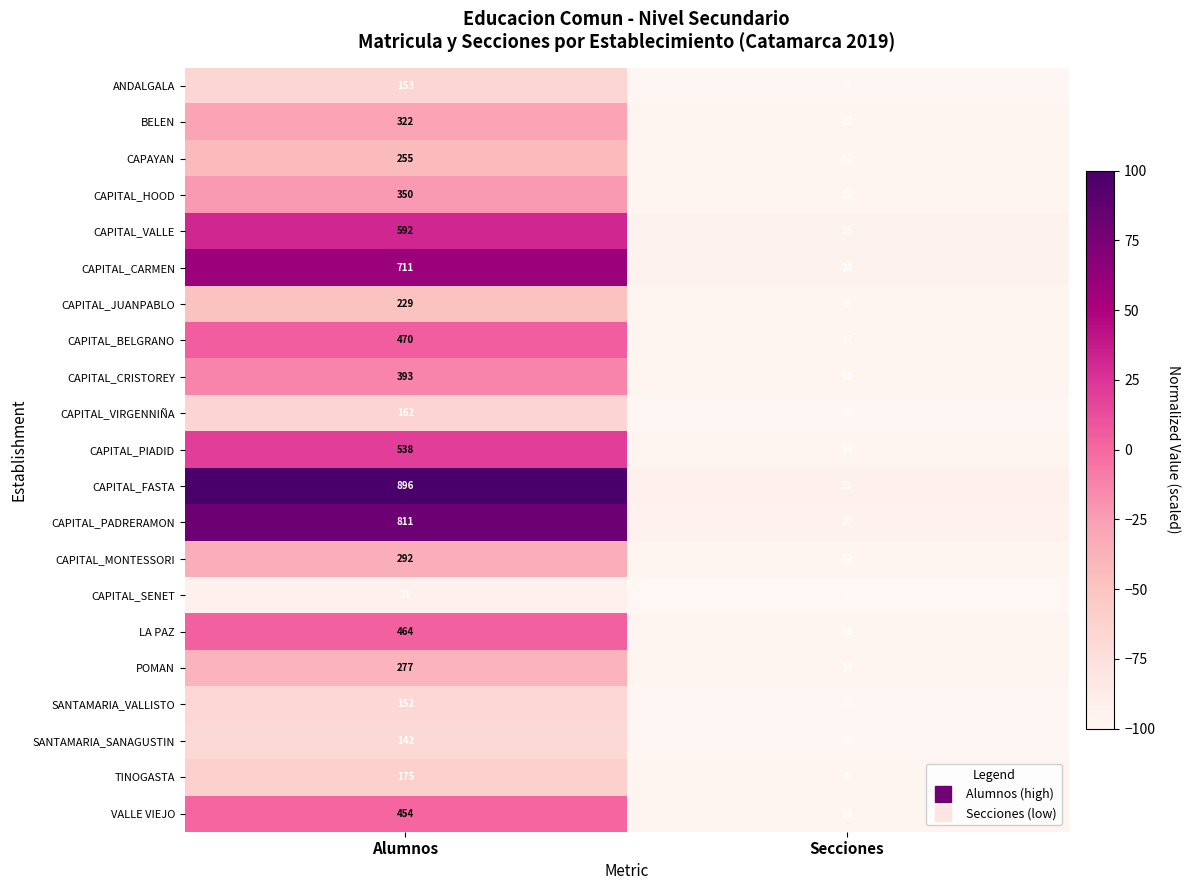

At which label does BELEN reach its minimum?

Secciones